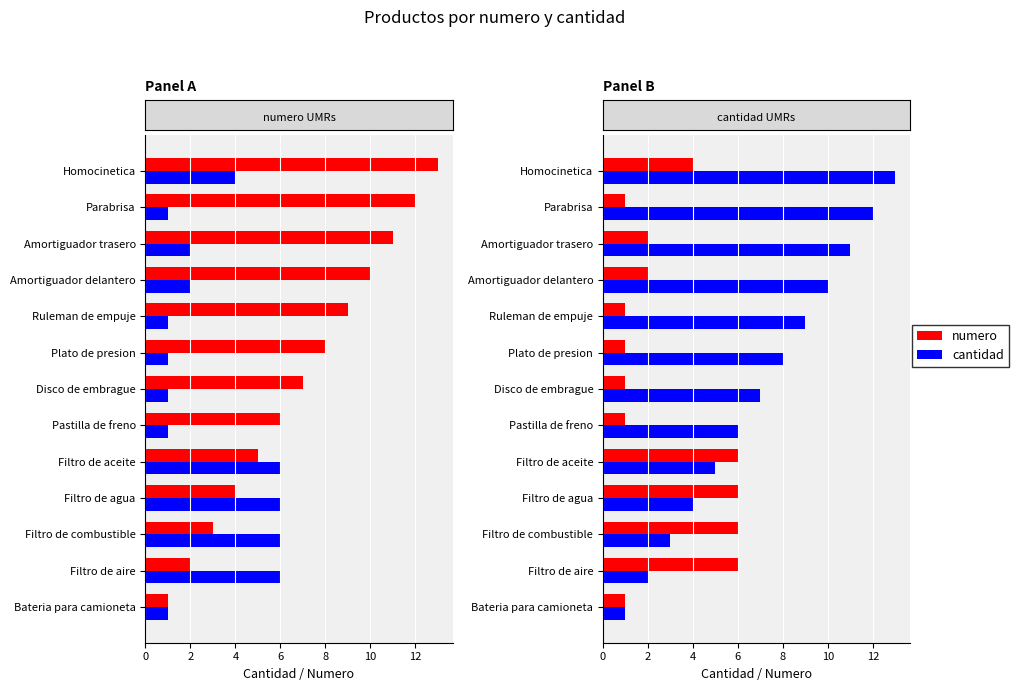

How many distinct data groups are displayed?

2